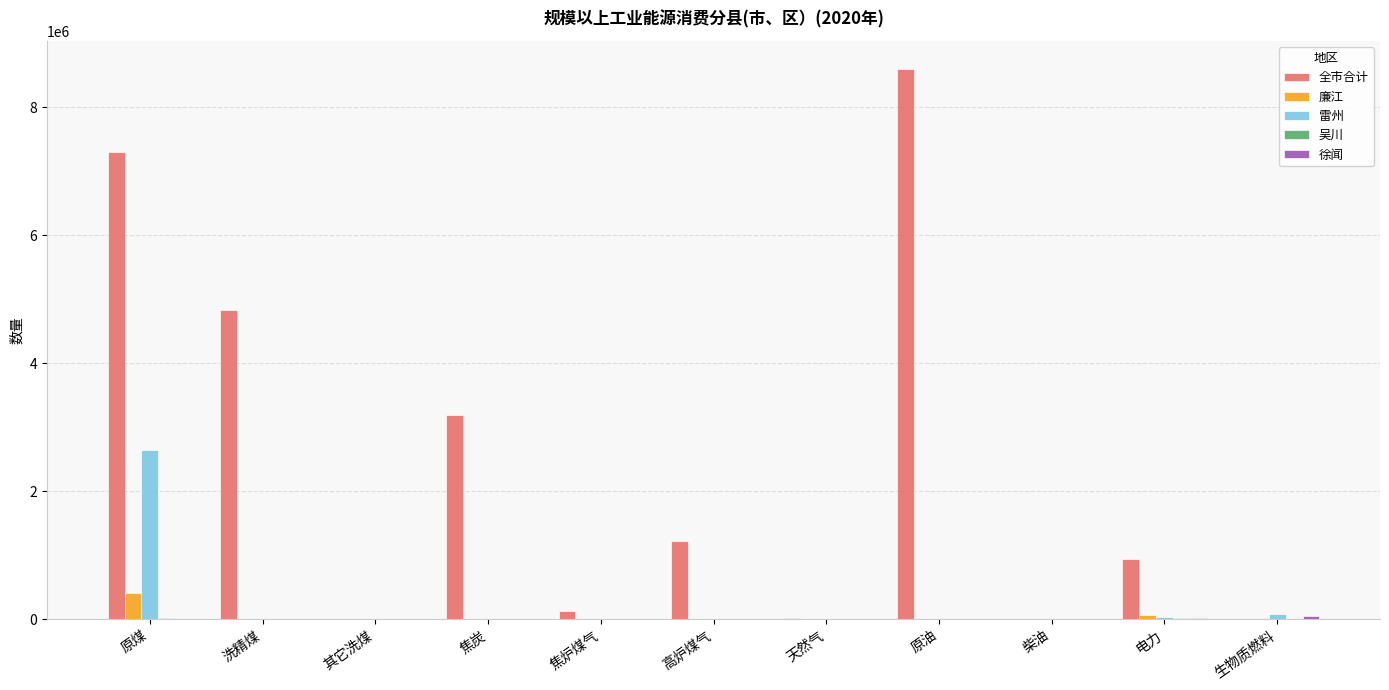

At which category is the sum across all series the highest?

原煤